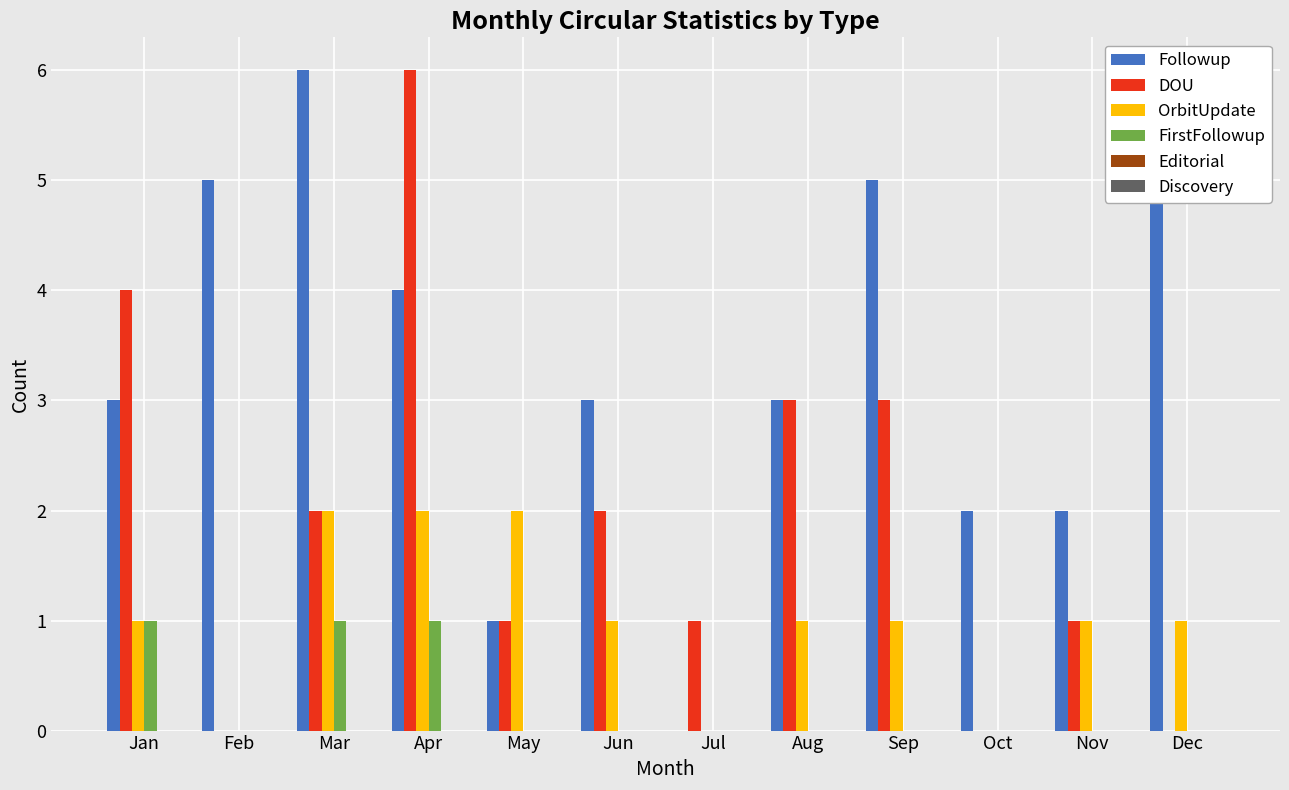

Count the number of categories in the chart.

12